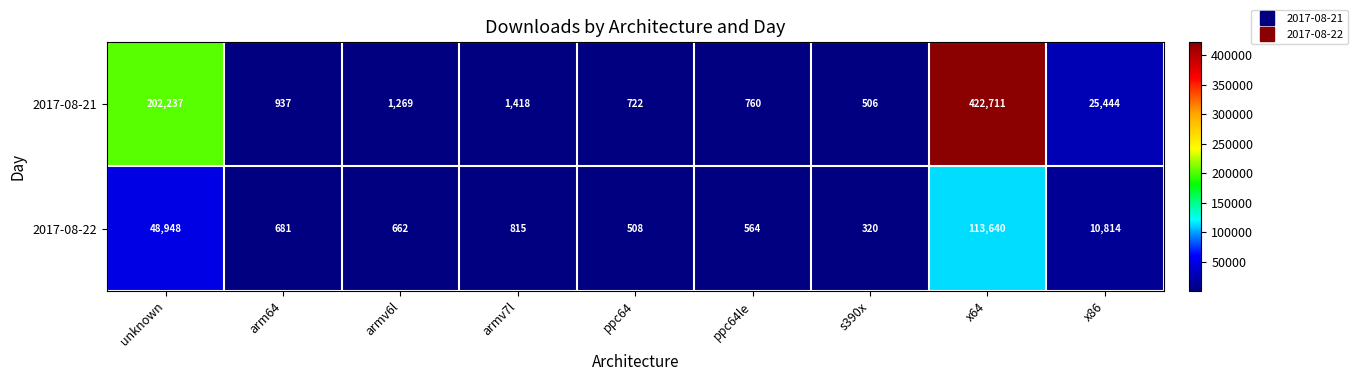

What is the sum of the 2017-08-21 values at s390x and unknown?

202743